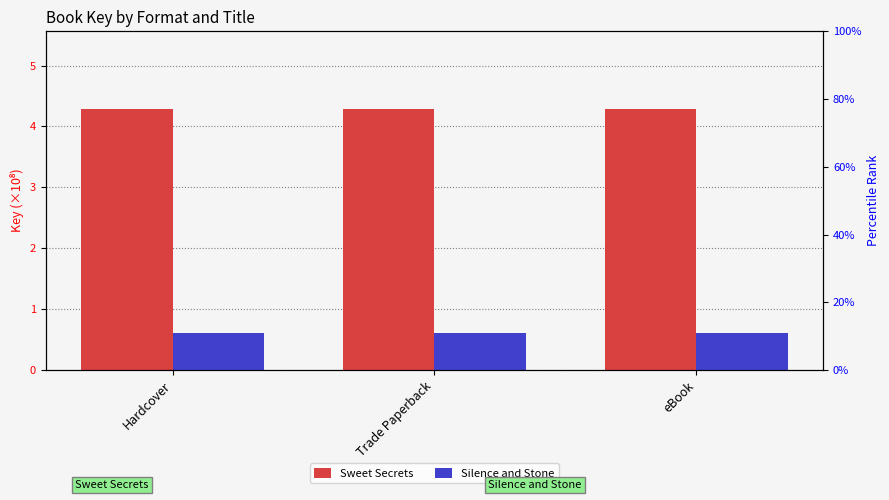

Which series has the largest total across all categories?

Sweet Secrets